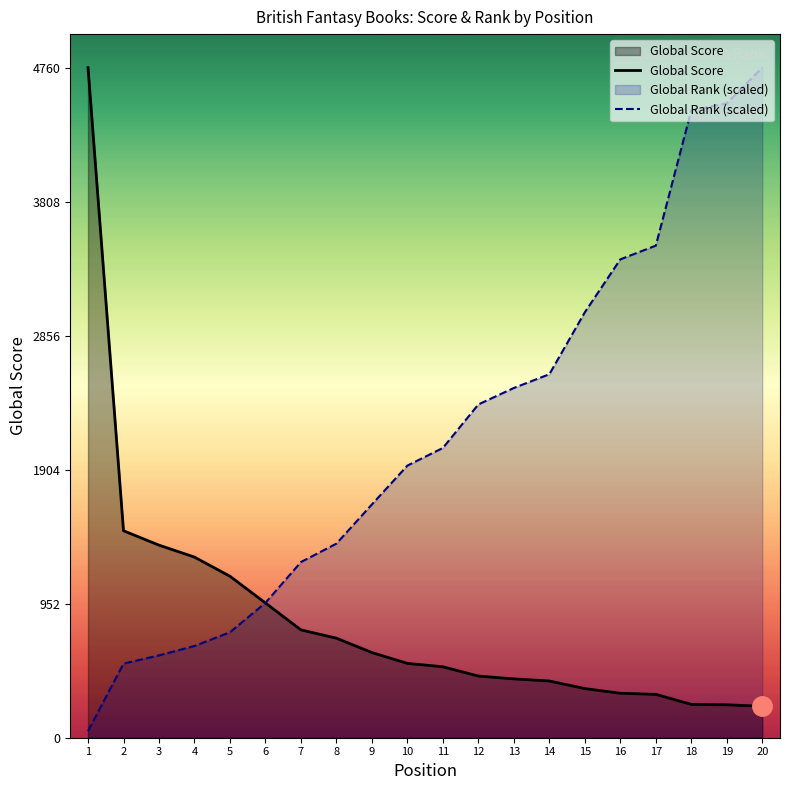

True or false: Global Score has more than 1 points higher than both neighbors.

False